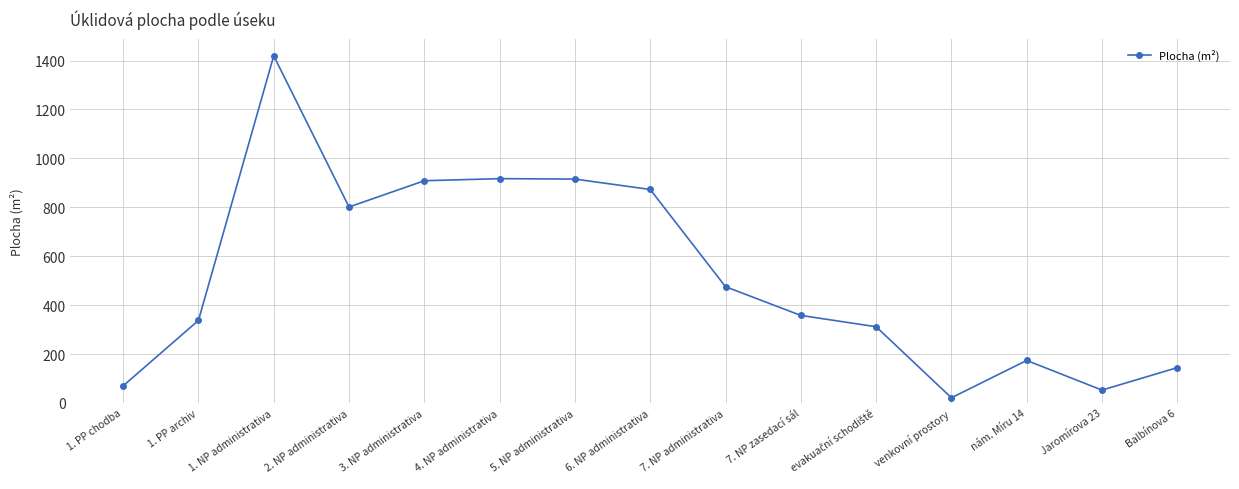

What is the change in value from 4. NP administrativa to nám. Míru 14?

-743.5